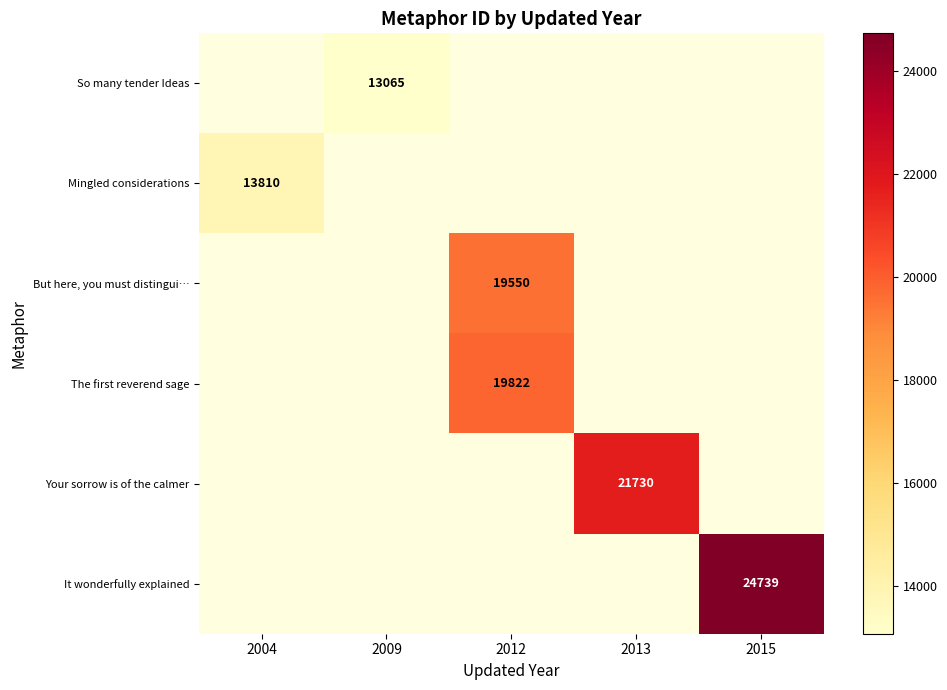

Rank the categories by But here, you must distingui… value from highest to lowest.

2004, 2009, 2012, 2013, 2015